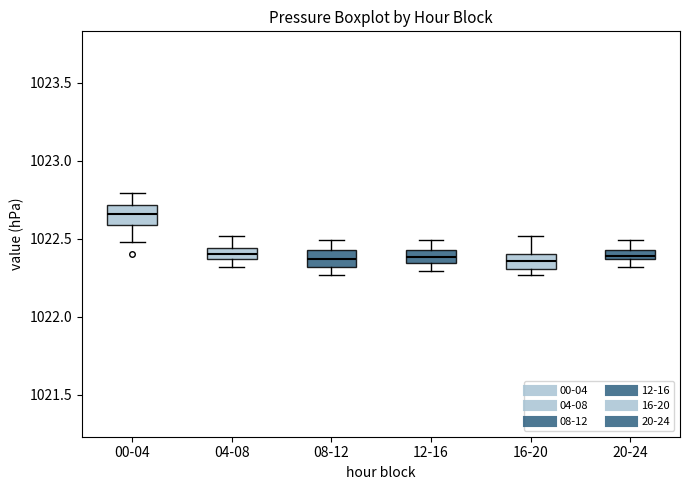

Where is the lower edge of the box for 16-20 on the y-axis? The values are not printed on the chart, so give them approximately, as read against the axis.

1022.30